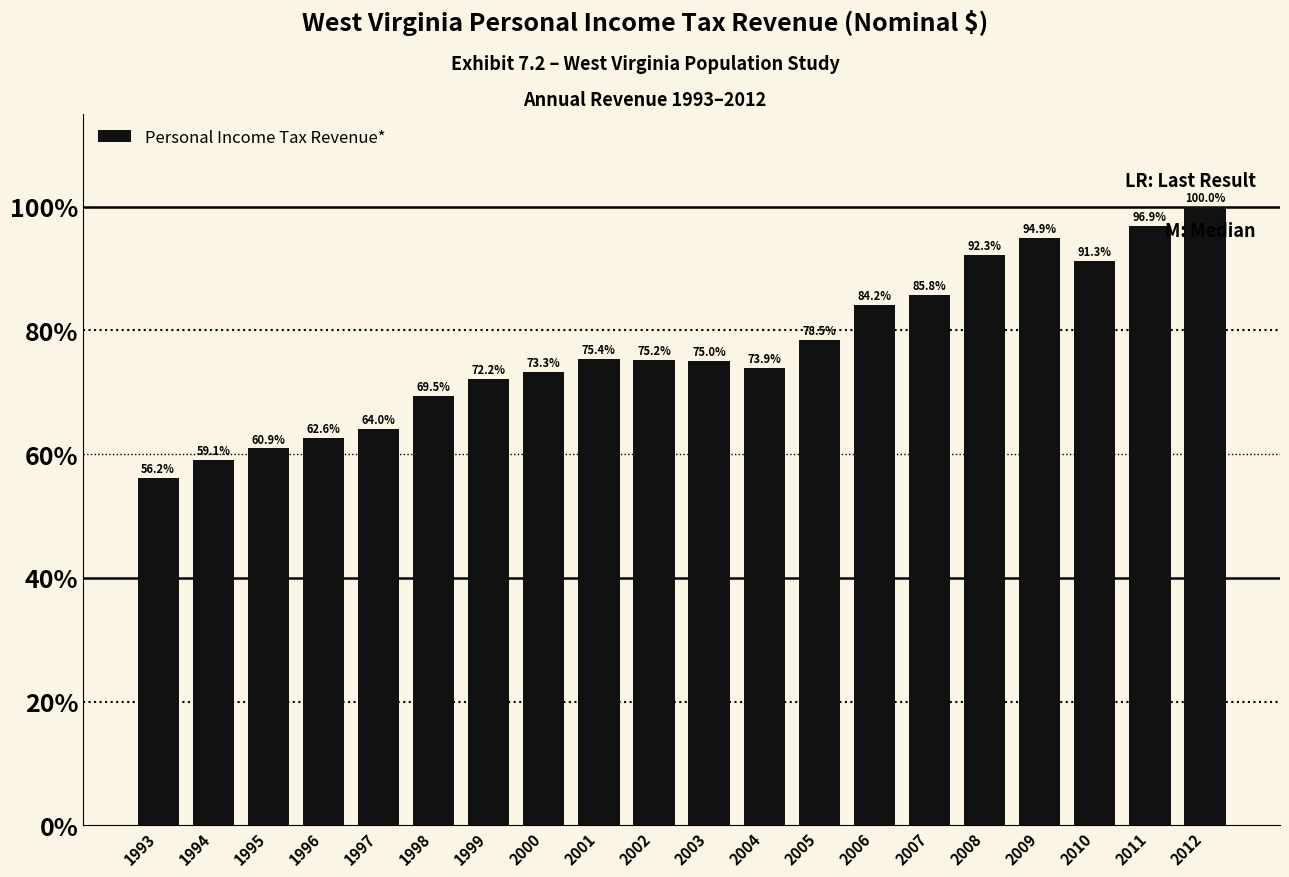

What is the difference between the maximum and minimum values?

768558